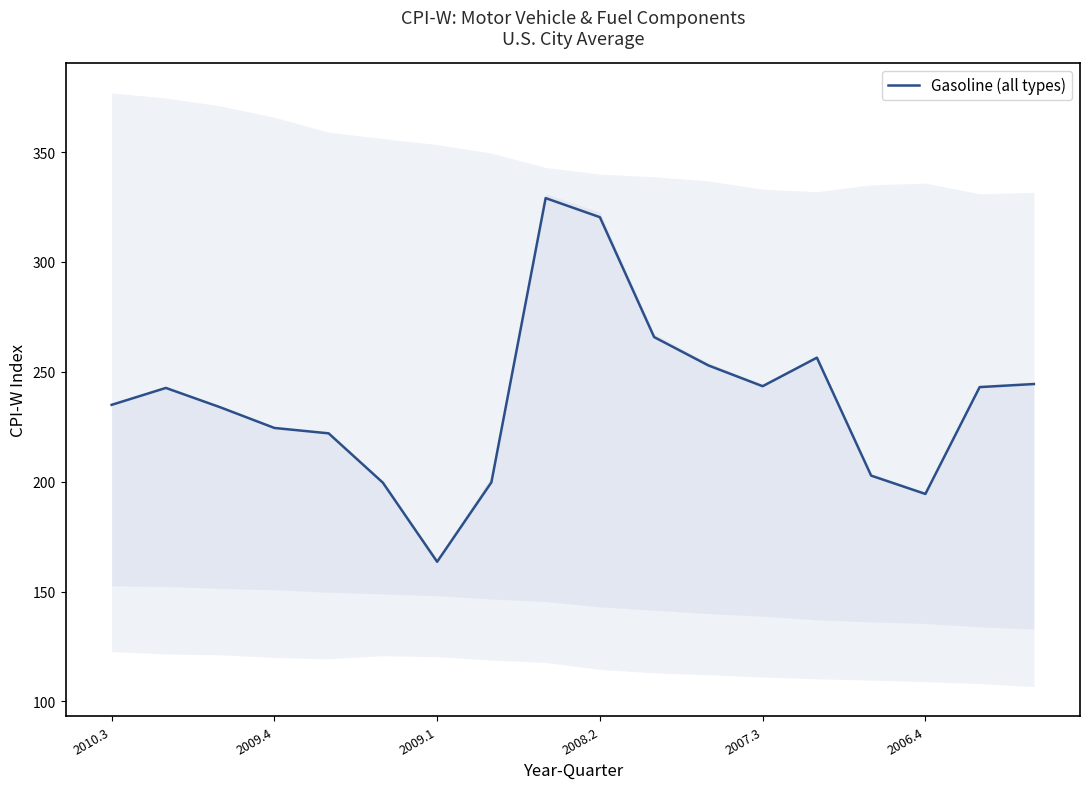

What is the minimum value shown in the chart?

163.5